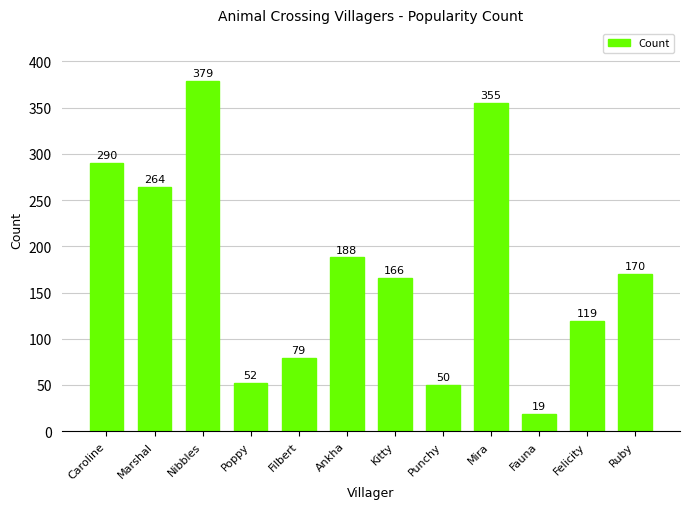

Is it true that the value at Ruby is 92?

False